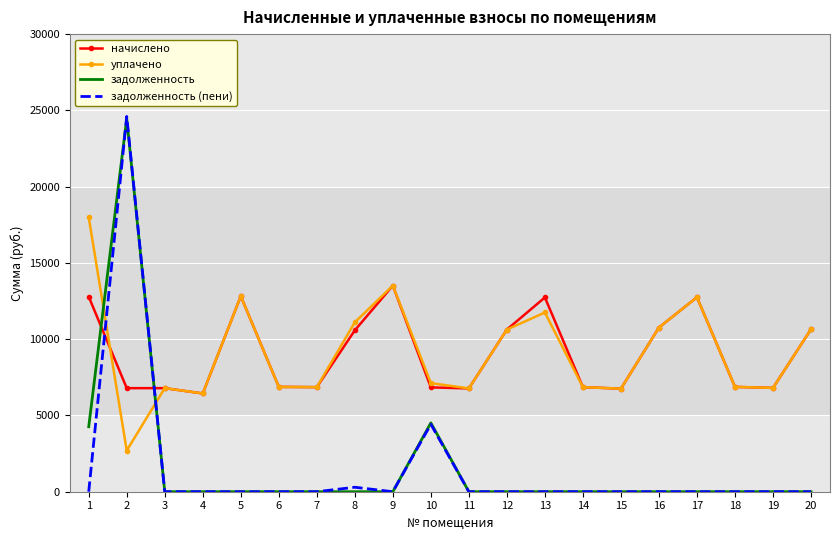

Which series has the widest spread of values?

задолженность (пени)